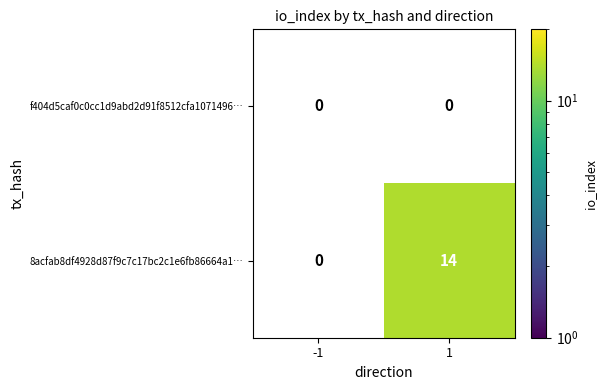

Rank the series by their maximum value, from lowest to highest.

f404d5caf0c0cc1d9abd2d91f8512cfa1071496…, 8acfab8df4928d87f9c7c17bc2c1e6fb86664a1…